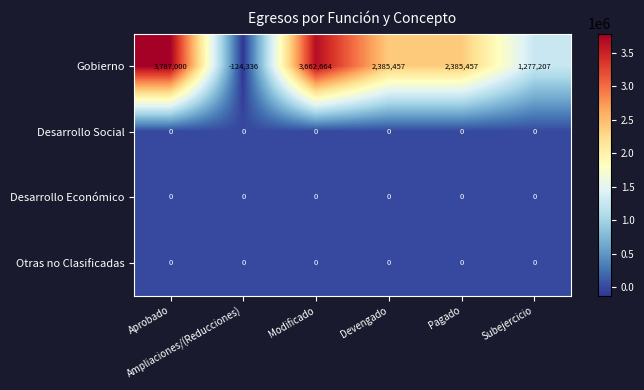

Which series has the widest spread of values?

Gobierno